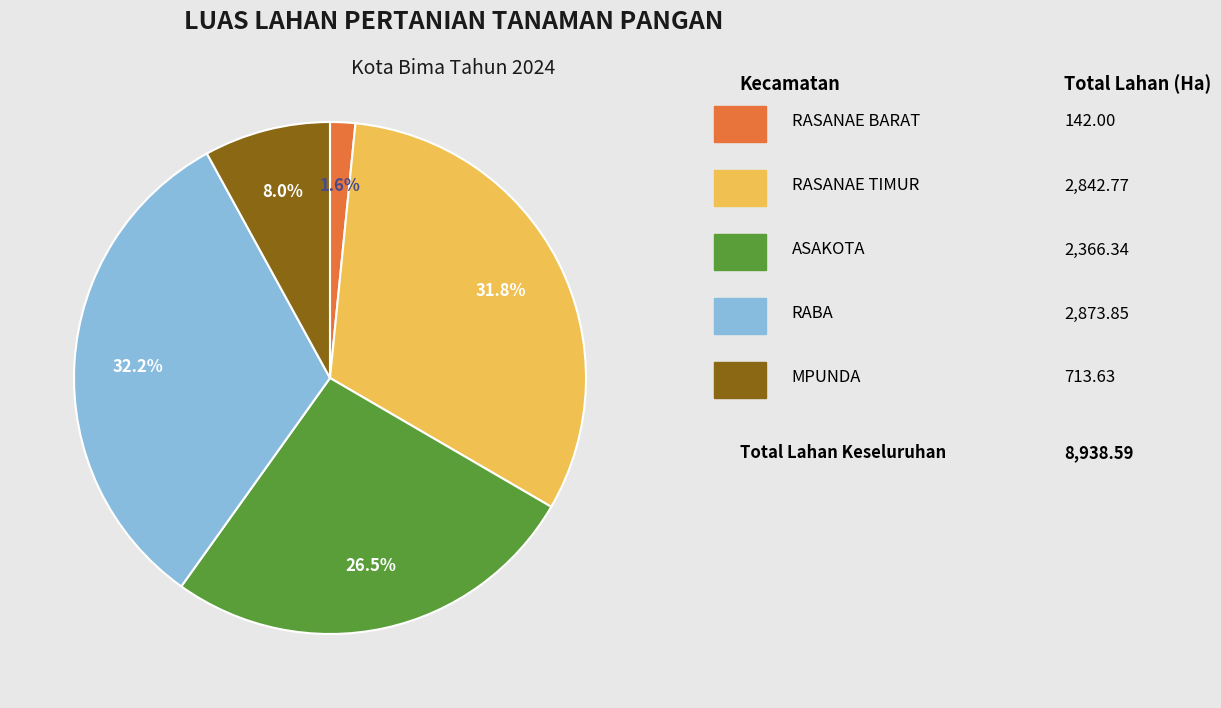

Is there any slice that represents more than half of the pie?

No